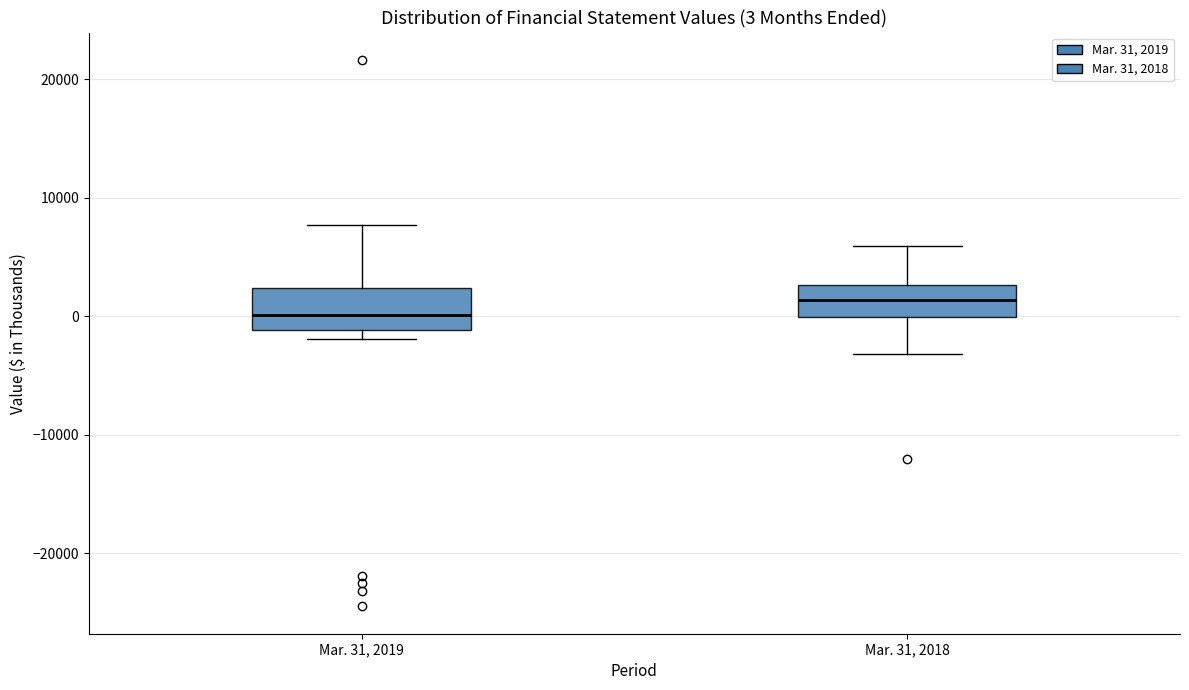

Which box has the highest median line?

Mar. 31, 2018